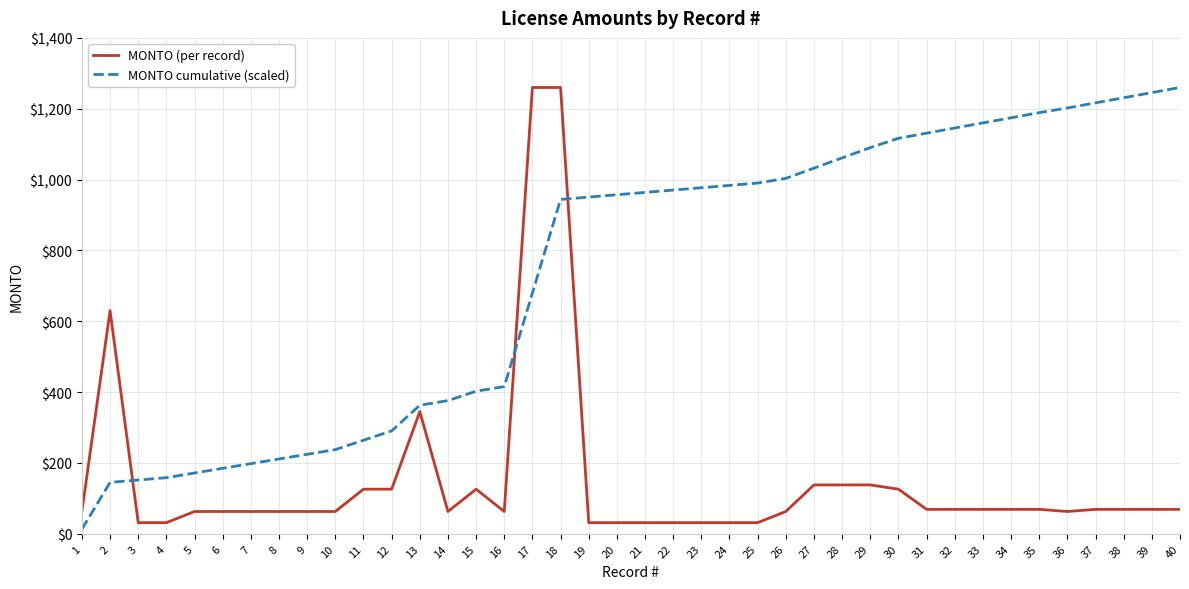

True or false: MONTO cumulative (scaled) has a value of 970.4 at 22.

True